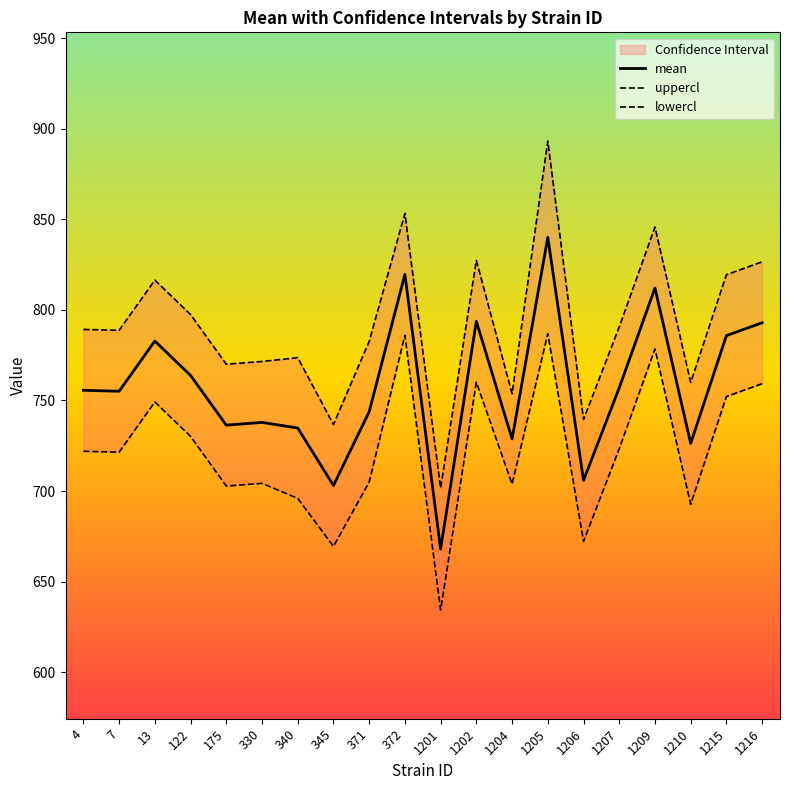

Rank the categories by lowercl value from lowest to highest.

1201, 345, 1206, 1210, 340, 175, 1204, 330, 371, 7, 4, 1207, 122, 13, 1215, 1216, 1202, 1209, 372, 1205